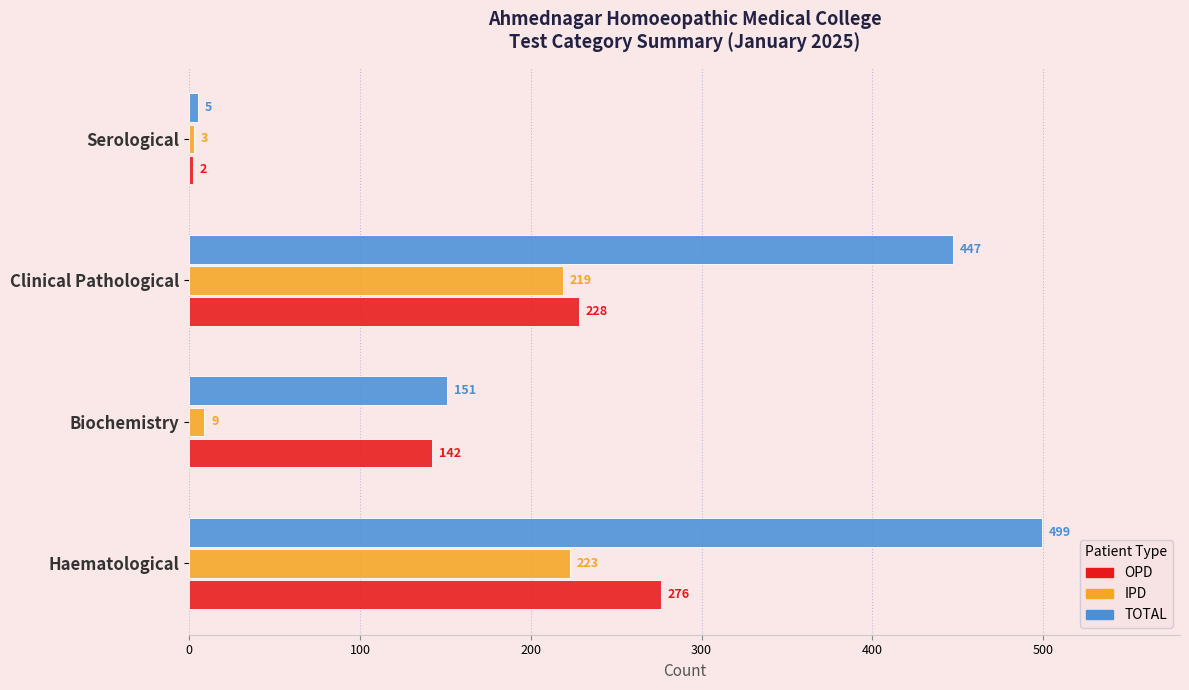

At Serological, list the series in order from smallest to largest.

OPD, IPD, TOTAL